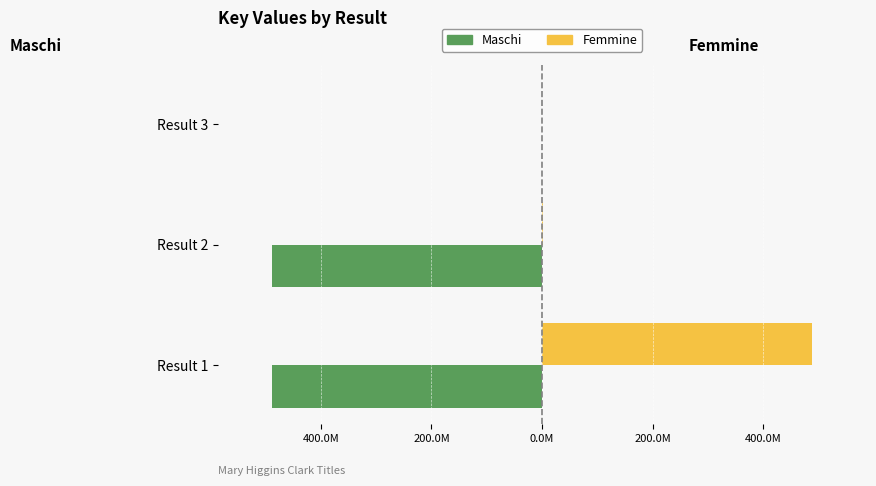

What is the greatest value displayed?

489.0